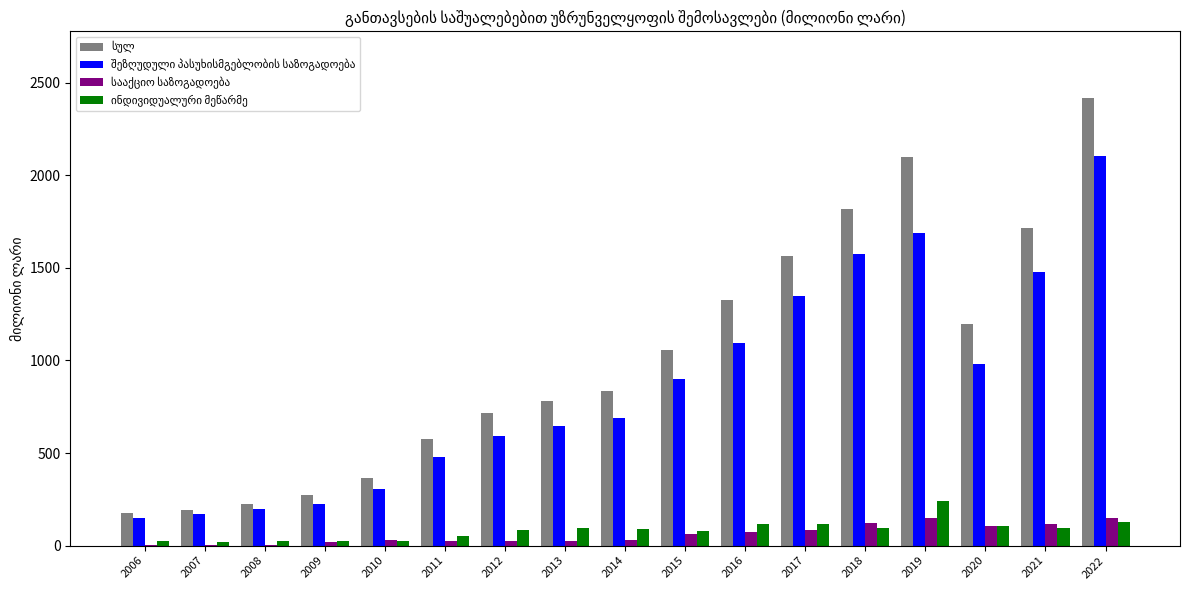

Which label corresponds to the largest value in the chart?

2022